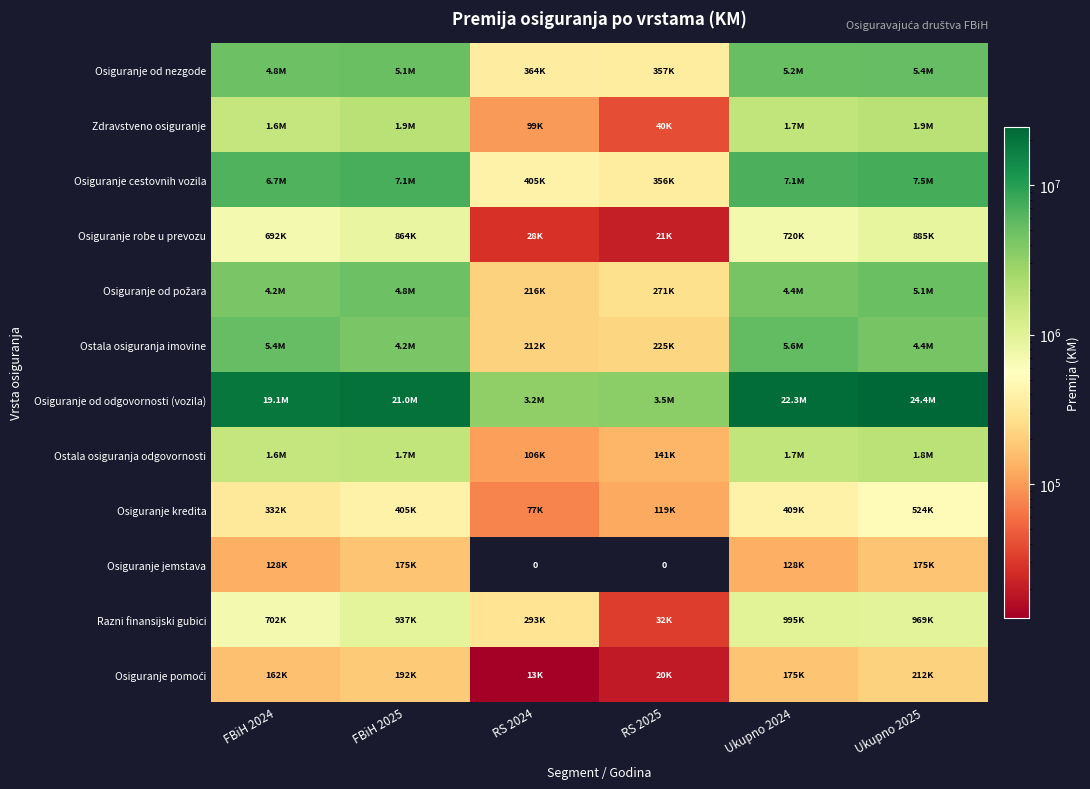

How many categories are shown in the chart?

6